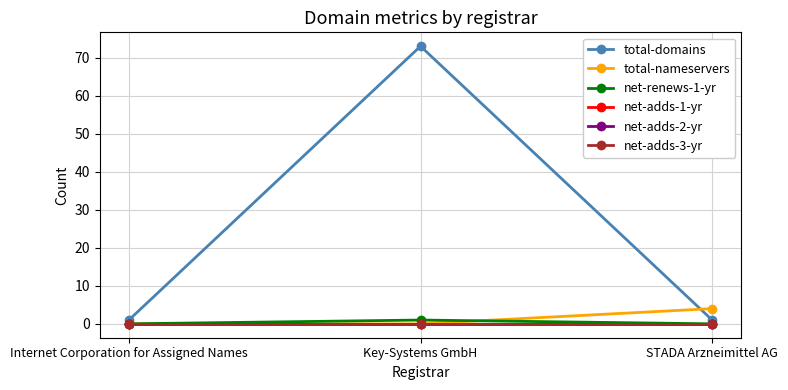

Does the chart display data point markers on the line(s)?

Yes